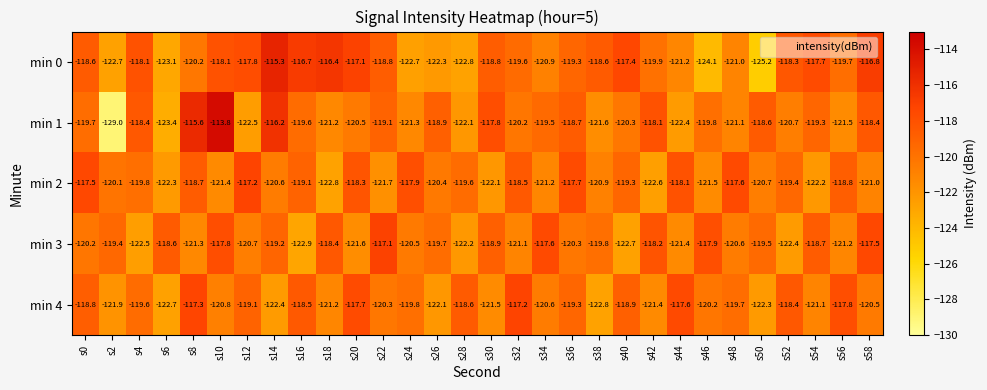

What is the sum of all min 1 values?

-3599.3